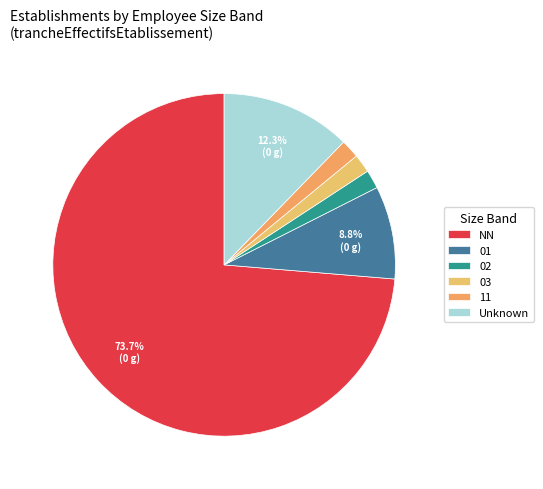

How many slices are in this pie chart?

6